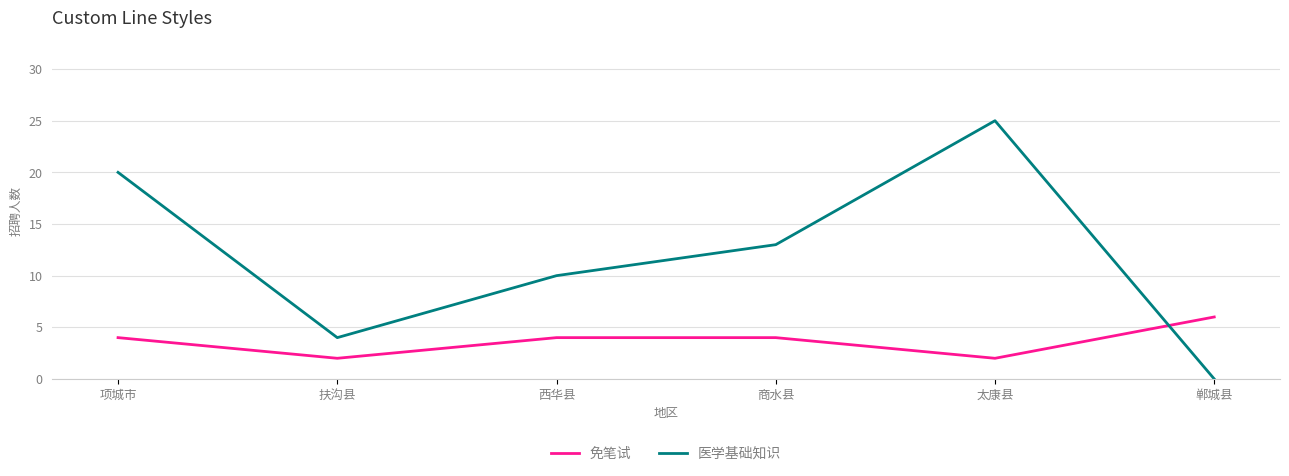

At which label does 医学基础知识 reach its minimum?

郸城县